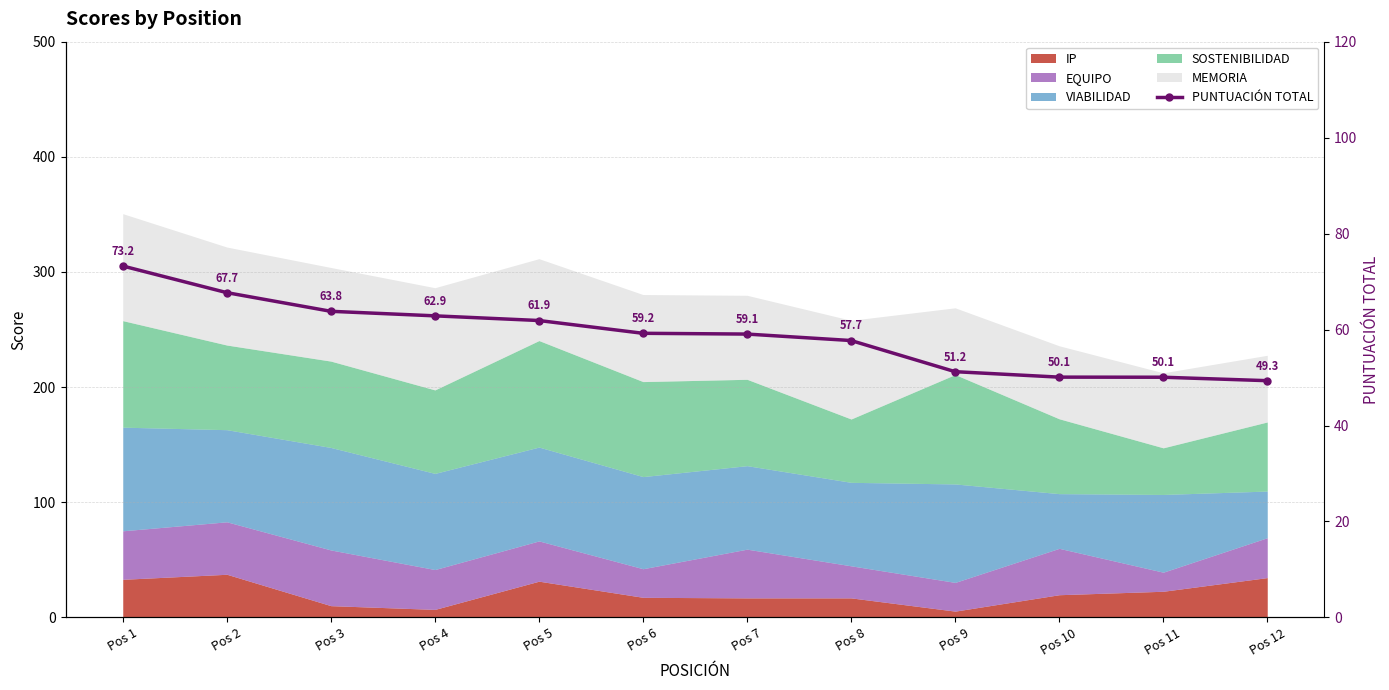

What is the value of the 7th point from the left?

59.1